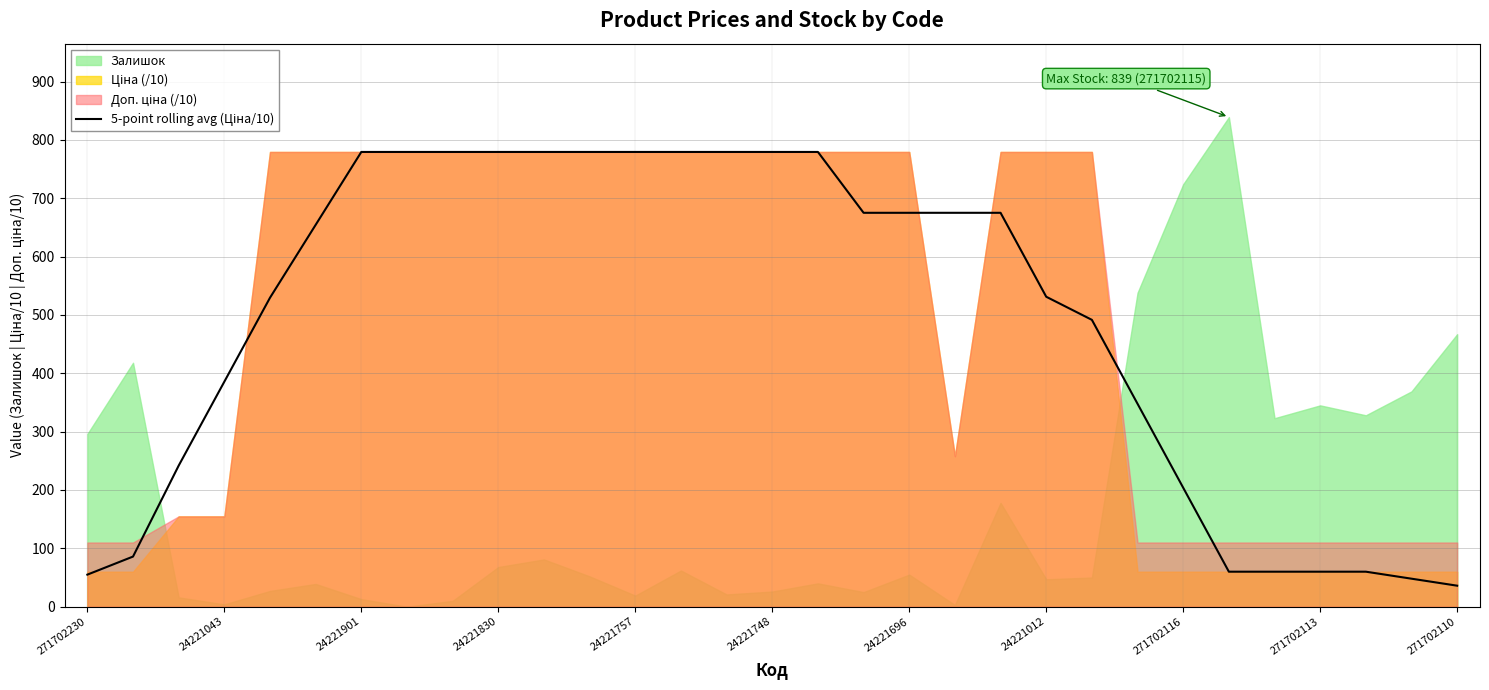

What is the minimum value shown in the chart?

36.0